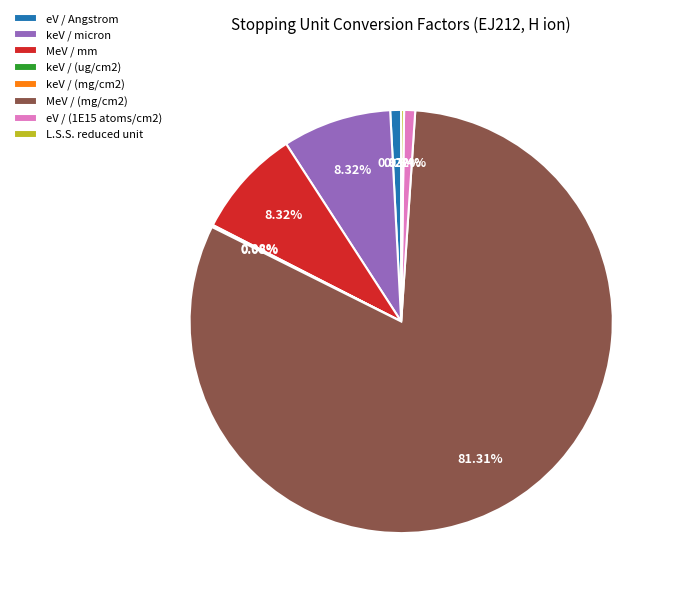

Does MeV / (mg/cm2) account for over 50% of the chart?

Yes